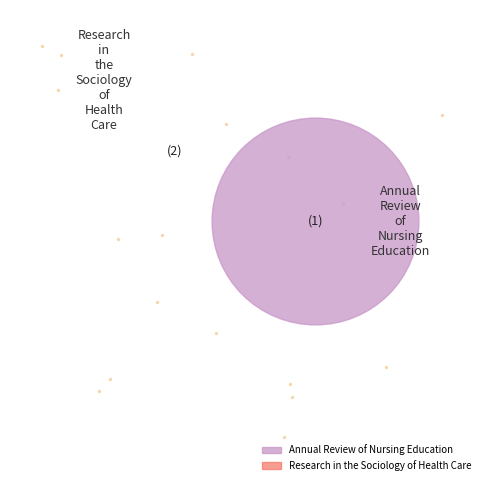

Which slice is the largest?

Annual Review of Nursing Education